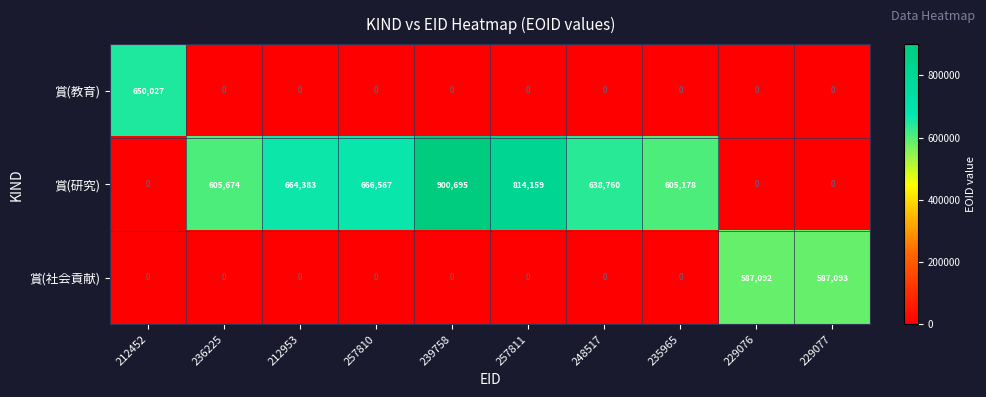

How many distinct data groups are displayed?

3